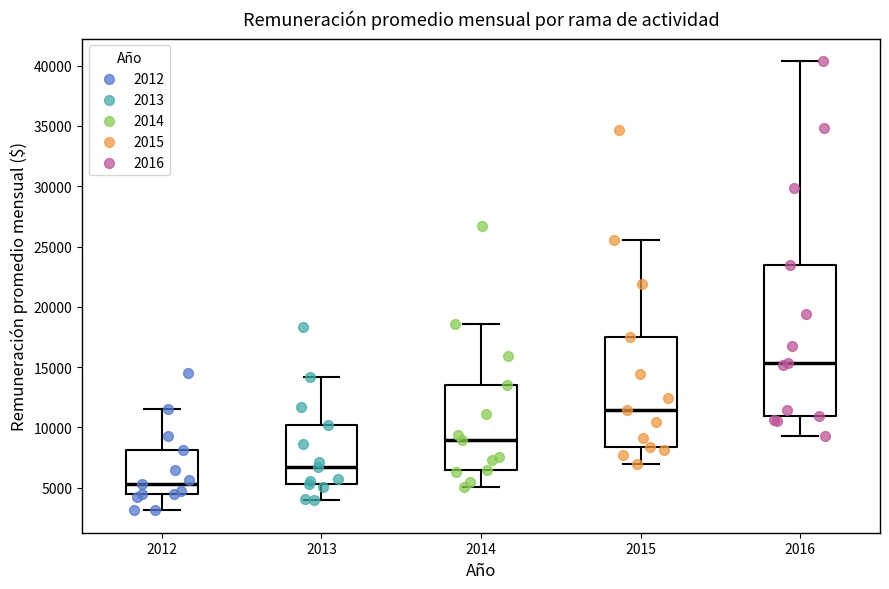

Reading left to right, read every box against the y-axis: the position of its median line, the range the box covers, and the ends of its whiskers. The values are not printed on the chart, so give them approximately, as read against the axis.

2012: median 5500, box 4500 to 8000, whiskers 3000 to 11500
2013: median 6500, box 5500 to 10000, whiskers 4000 to 14000
2014: median 9000, box 6500 to 13500, whiskers 5000 to 18500
2015: median 11500, box 8500 to 17500, whiskers 7000 to 25500
2016: median 15500, box 11000 to 23500, whiskers 9500 to 40500